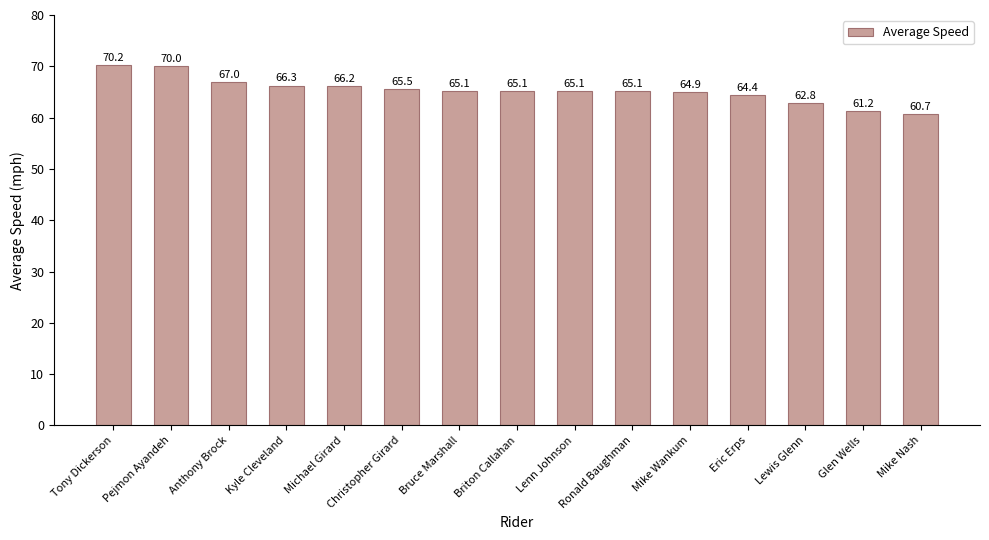

Reading right to left, what are all the values shown in this chart?

60.7	61.2	62.8	64.4	64.9	65.1	65.1	65.1	65.1	65.5	66.2	66.3	67.0	70.0	70.2